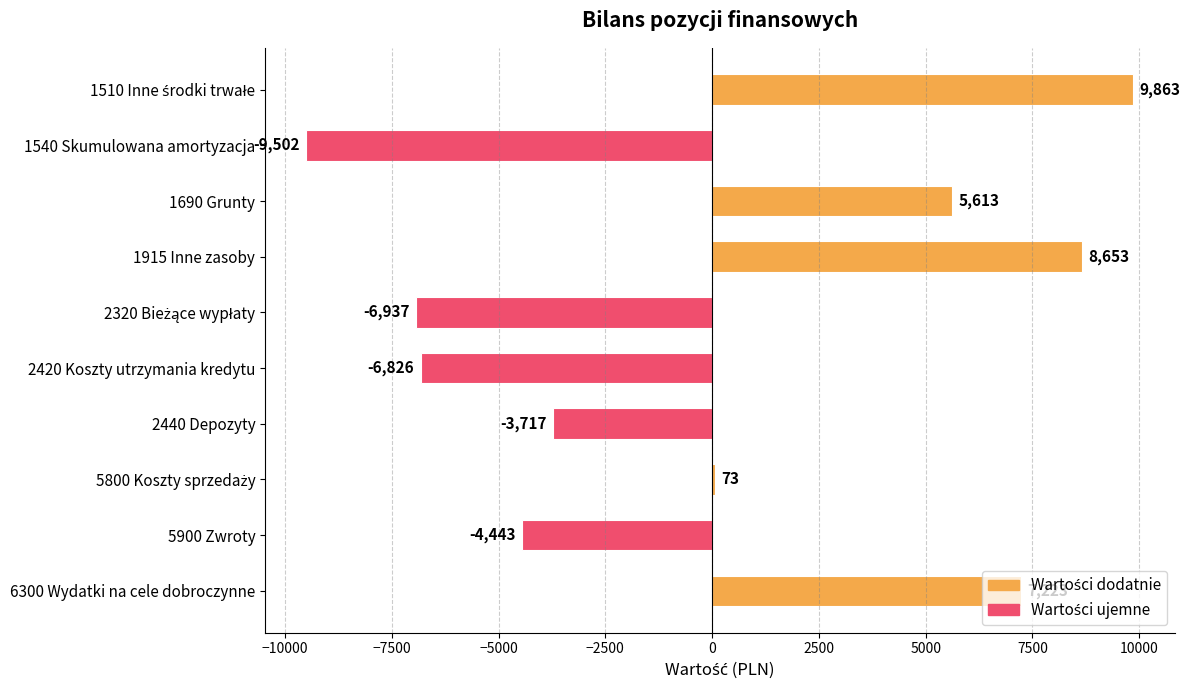

What is the smallest value displayed?

-9502